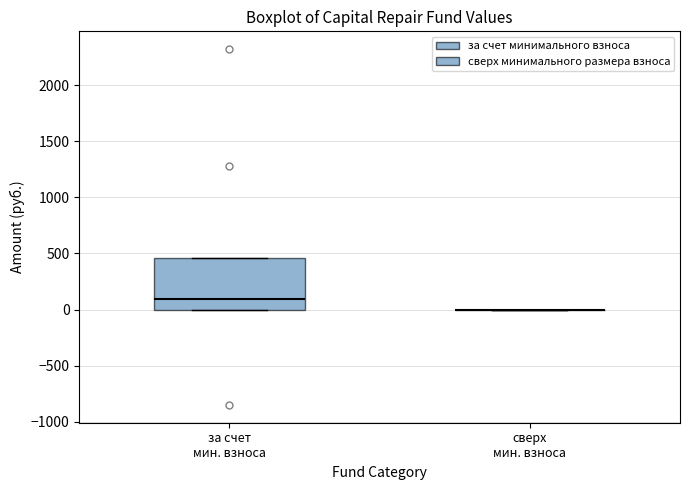

Reading left to right, read every box against the y-axis: the position of its median line, the range the box covers, and the ends of its whiskers. The values are not printed on the chart, so give them approximately, as read against the axis.

за счет мин. взноса: median 100, box 0 to 450, whiskers 0 to 450
сверх мин. взноса: box collapsed to a line at 0, whiskers 0 to 0